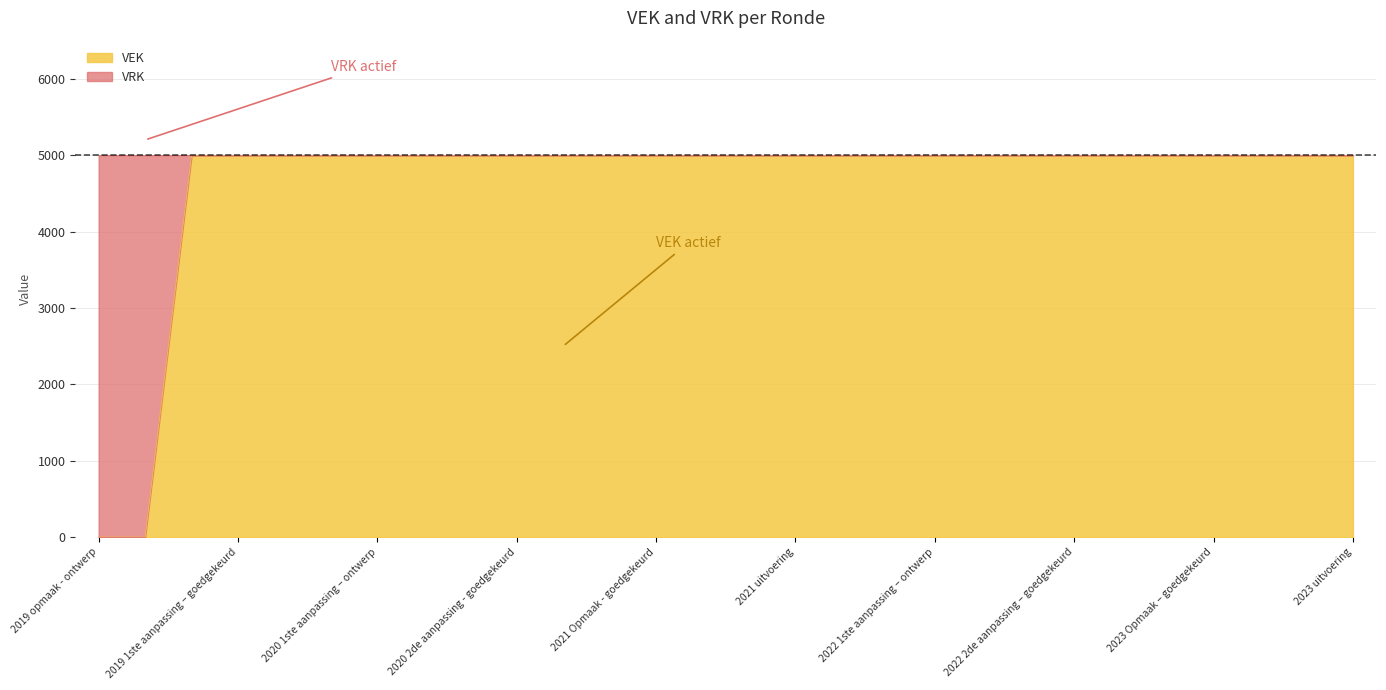

What is the label of the 17th point from the left?

2022 Opmaak - ontwerp